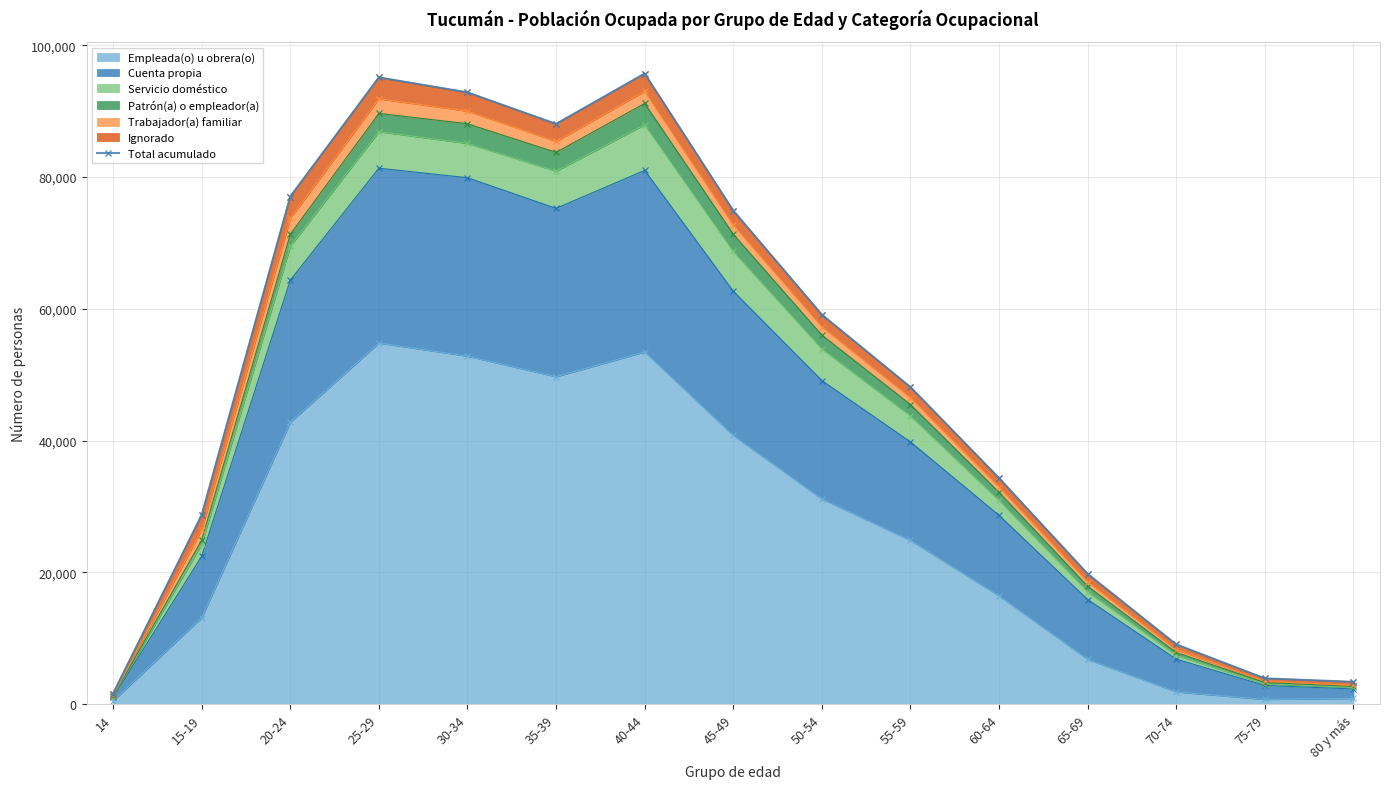

Where does the data first go above 48125?

20-24